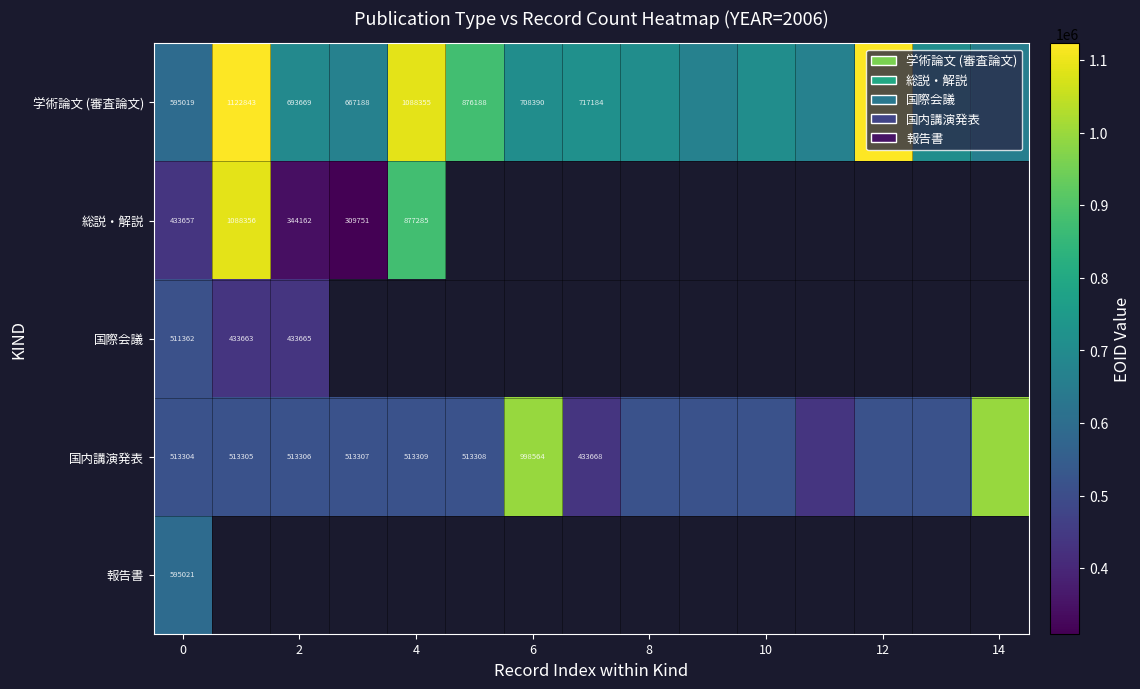

Is it true that 国内講演発表 equals 1371695 at 6?

False